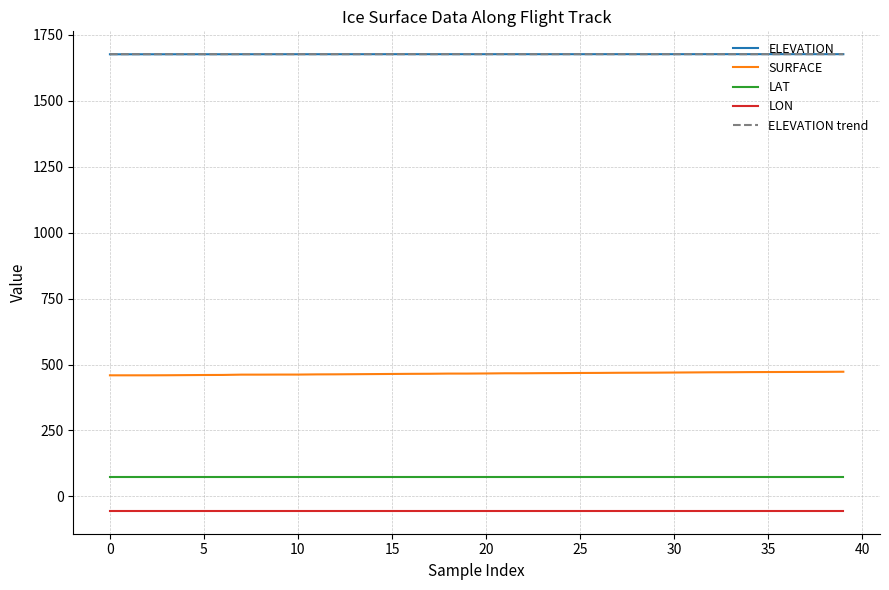

True or false: ELEVATION and LON cross at least once.

False